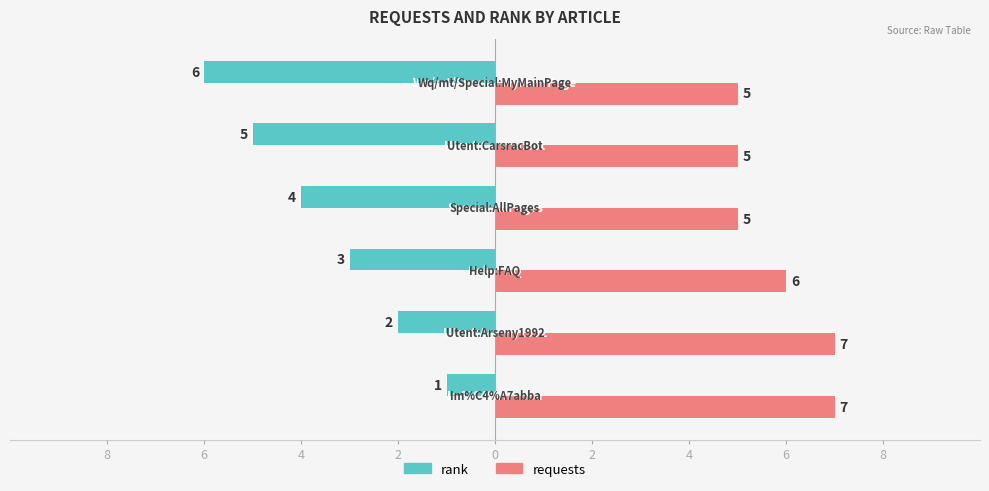

What are all the series names shown in the legend?

rank, requests